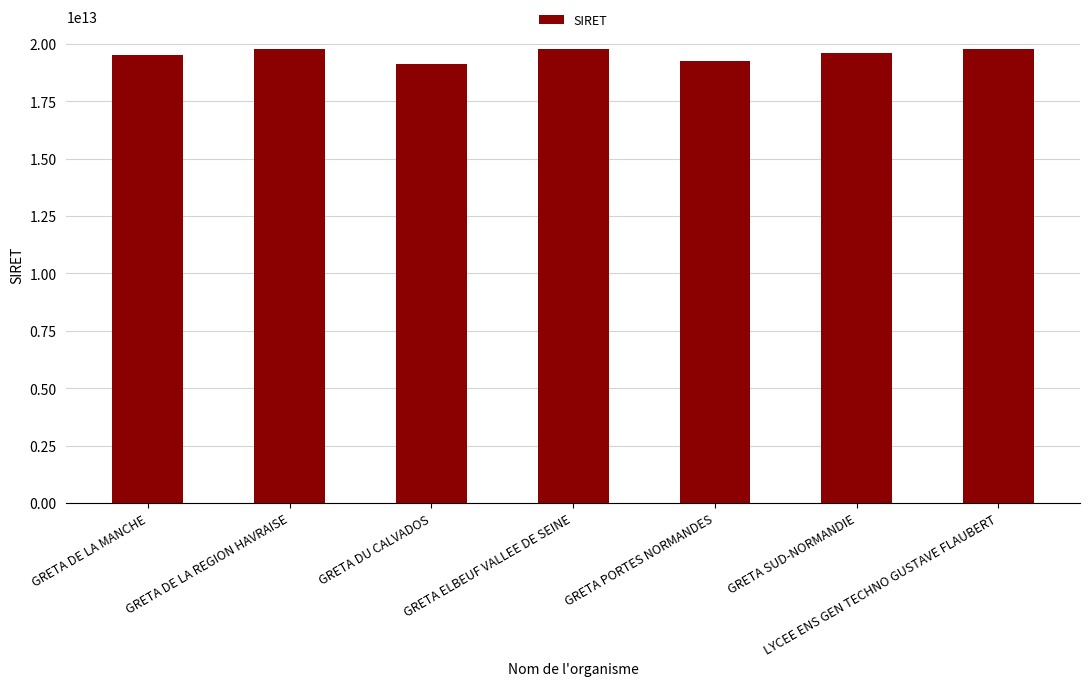

True or false: the data shows 35274881256811 at GRETA DE LA REGION HAVRAISE.

False